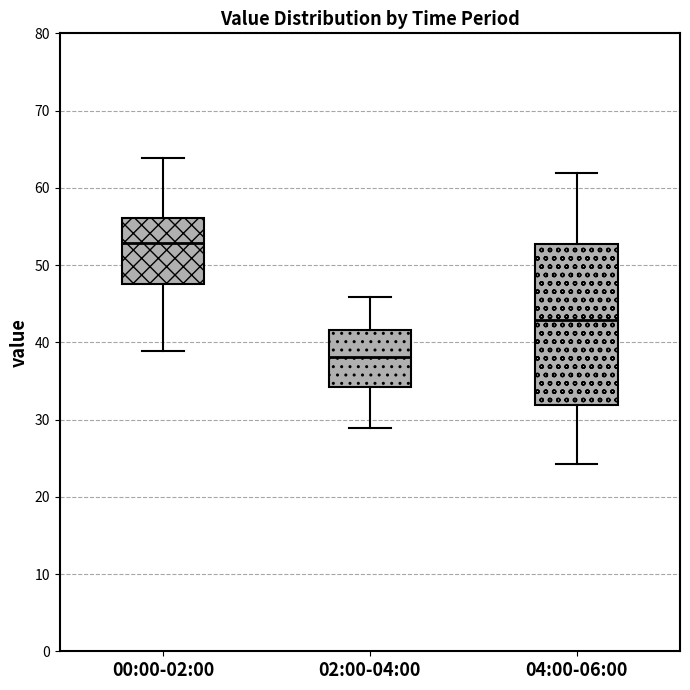

Which box's median line is the lowest?

02:00-04:00